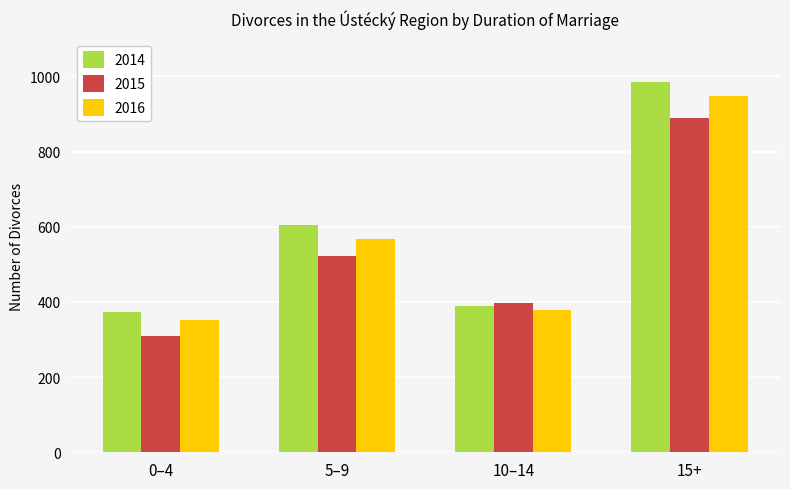

What is the maximum value shown in the chart?

984